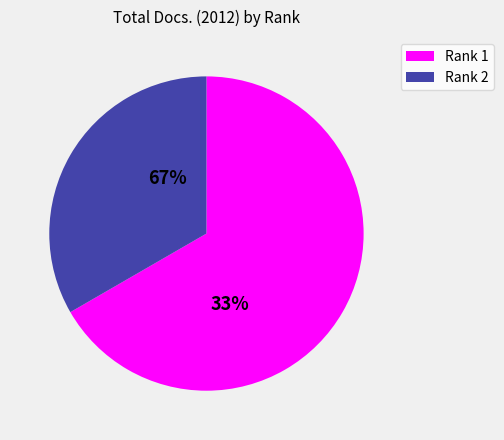

Count the number of slices in the pie.

2